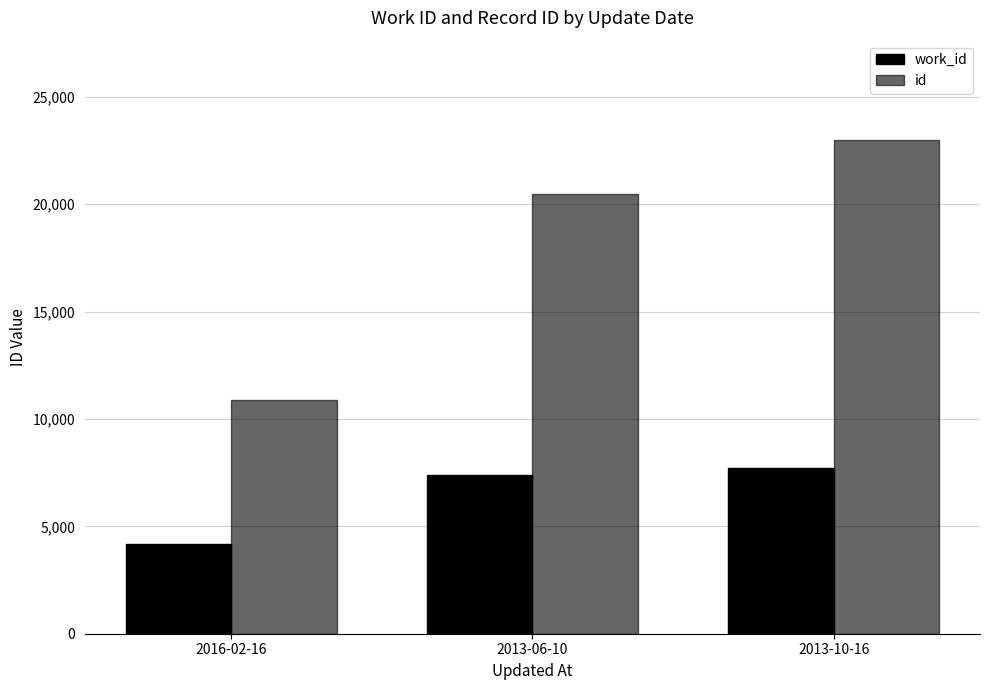

What is the spread (max minus min) of values at 2013-10-16?

15276